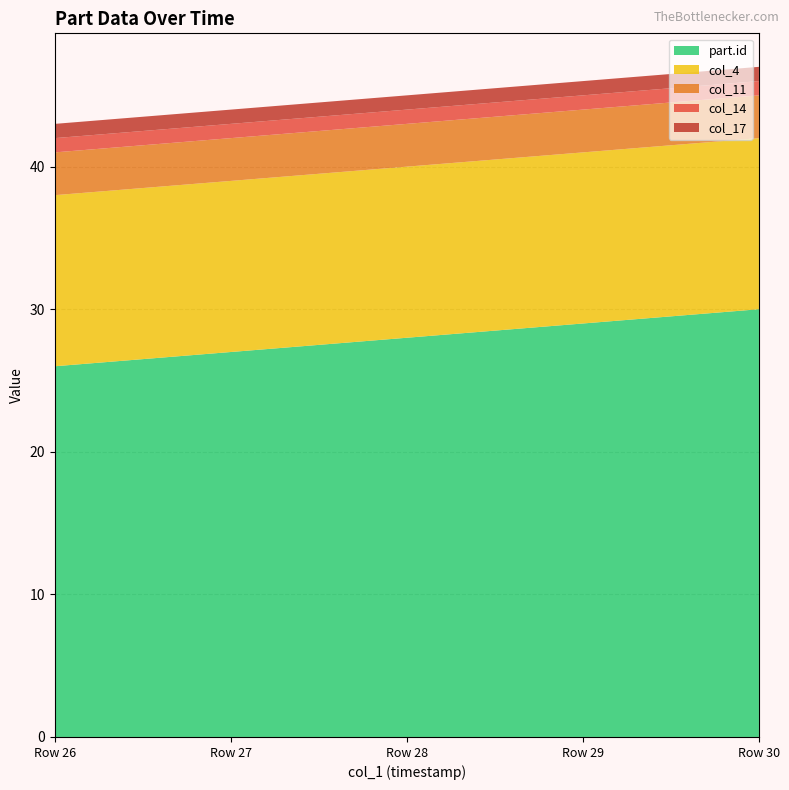

Reading right to left, list all the values displayed in this chart.

part.id: 2020-06-27 01:06:18=30	2020-06-27 01:06:18=29	2020-06-27 01:06:18=28	2020-06-27 01:06:18=27	2020-06-27 01:06:18=26
col_4: 2020-06-27 01:06:18=12	2020-06-27 01:06:18=12	2020-06-27 01:06:18=12	2020-06-27 01:06:18=12	2020-06-27 01:06:18=12
col_11: 2020-06-27 01:06:18=3	2020-06-27 01:06:18=3	2020-06-27 01:06:18=3	2020-06-27 01:06:18=3	2020-06-27 01:06:18=3
col_14: 2020-06-27 01:06:18=1	2020-06-27 01:06:18=1	2020-06-27 01:06:18=1	2020-06-27 01:06:18=1	2020-06-27 01:06:18=1
col_17: 2020-06-27 01:06:18=1	2020-06-27 01:06:18=1	2020-06-27 01:06:18=1	2020-06-27 01:06:18=1	2020-06-27 01:06:18=1